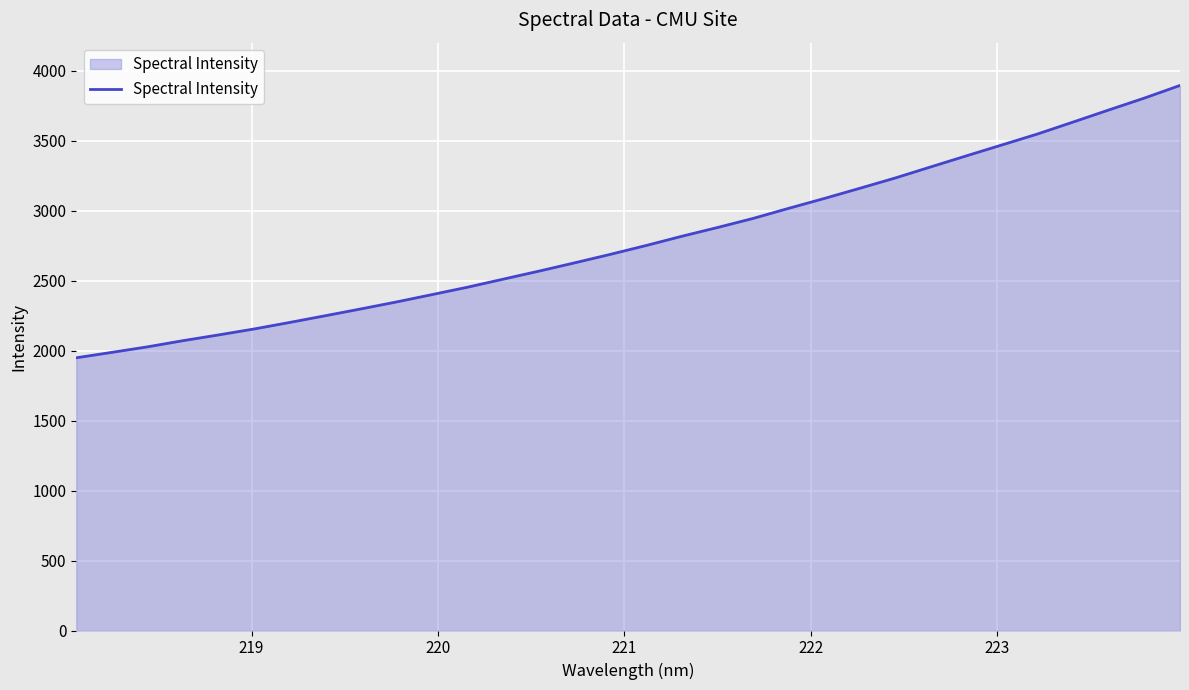

What is the smallest value displayed?

1948.5